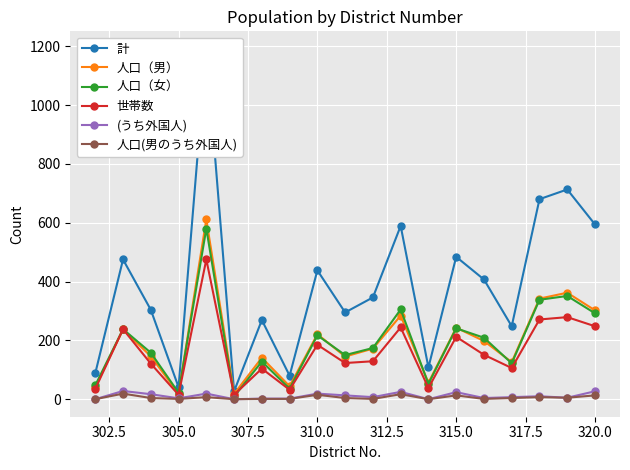

How many interior local valleys does the 世帯数 series have?

6